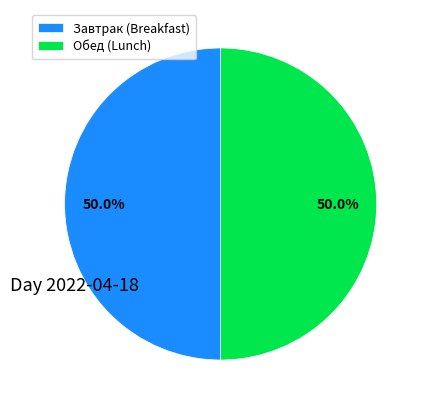

Approximately how many times larger is the value at Обед (Lunch) compared to Завтрак (Breakfast)?

1.0